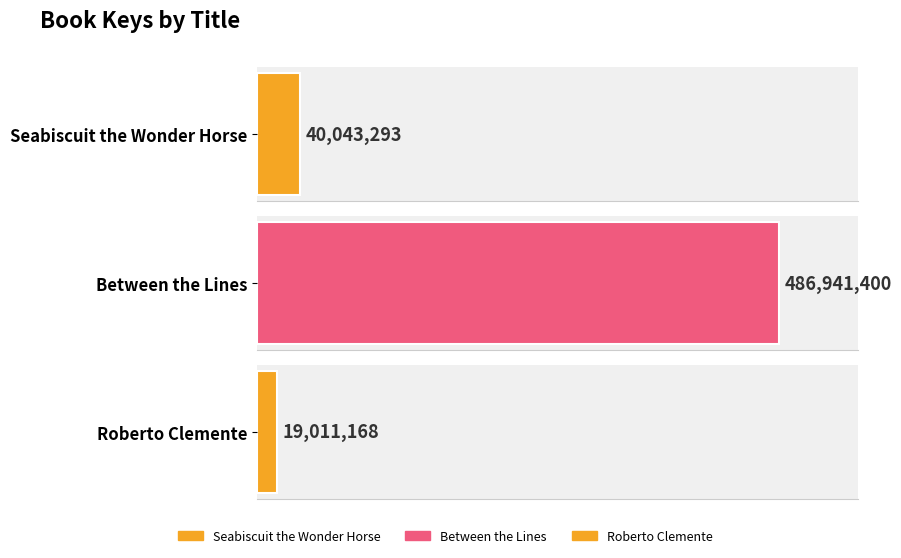

List the labels in order of value, smallest first.

Roberto Clemente, Seabiscuit the Wonder Horse, Between the Lines